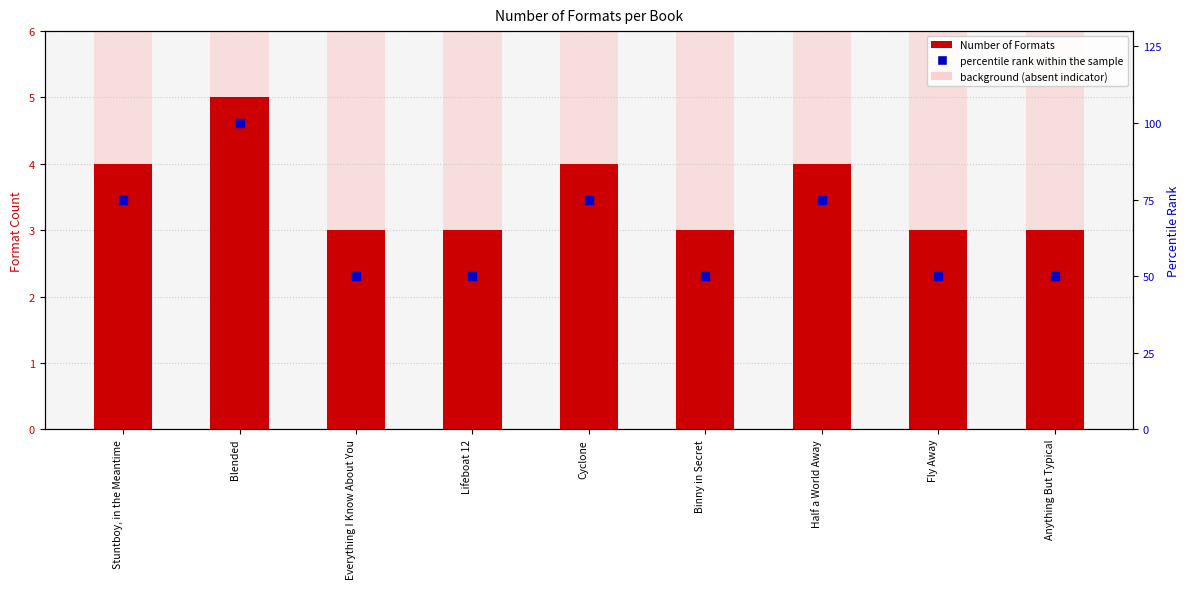

At which category is the sum across all series the highest?

Blended